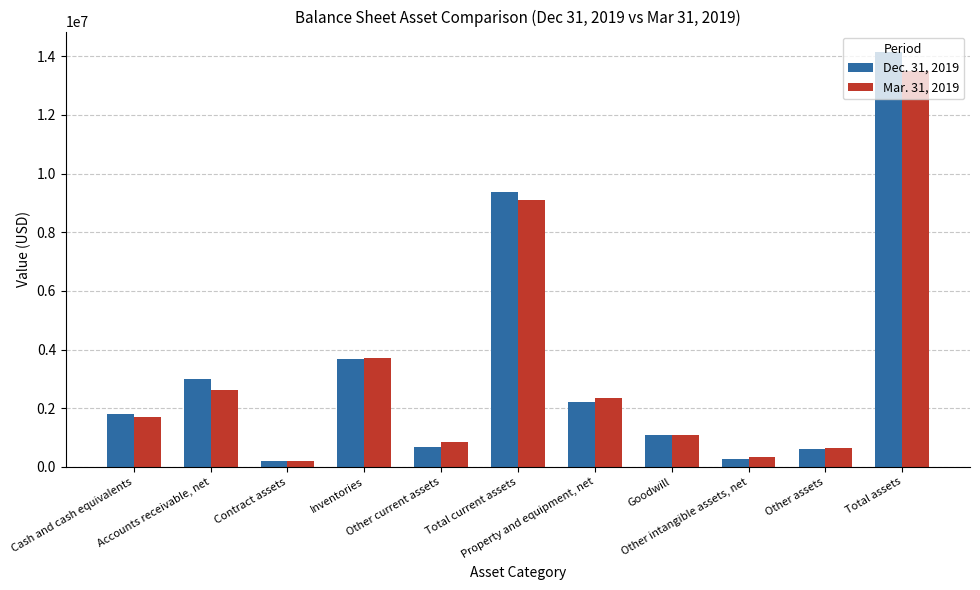

What is the difference between the highest and lowest values at Contract assets?

16520